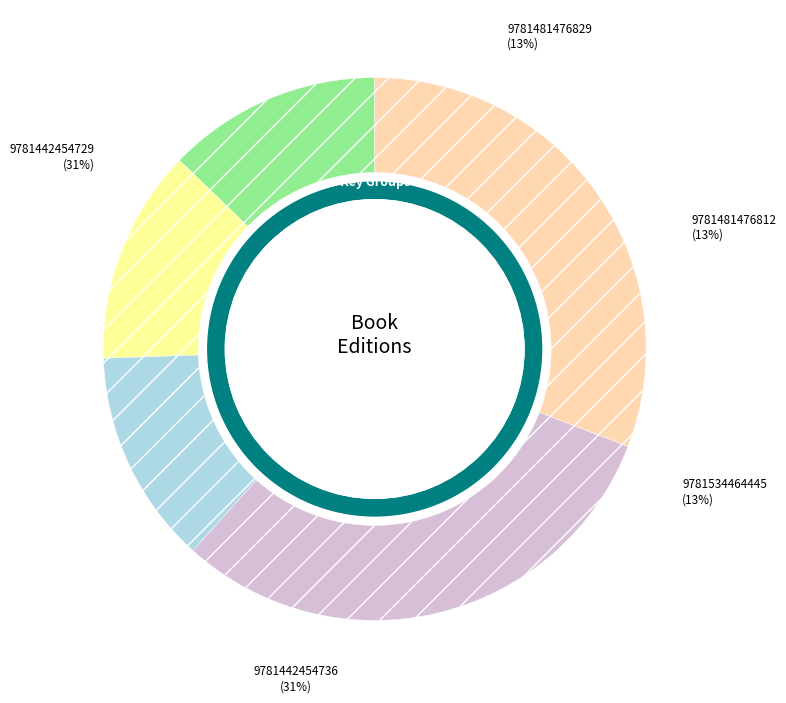

To the nearest percent, what percentage of the pie is 9781442454736?

31%